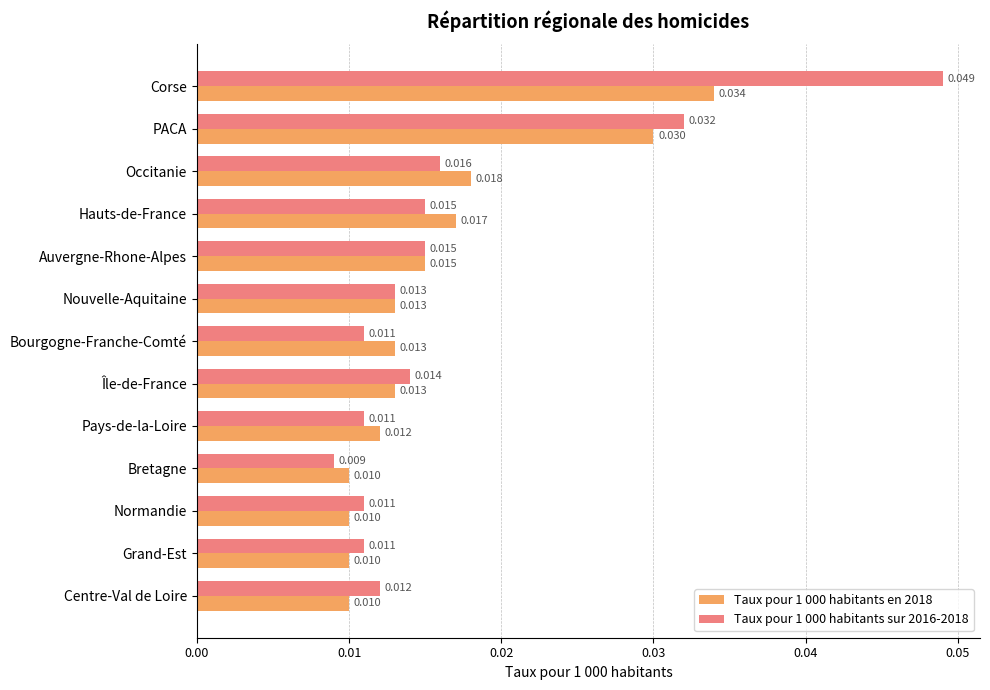

What are all the series names shown in the legend?

Taux pour 1 000 habitants en 2018, Taux pour 1 000 habitants sur 2016-2018